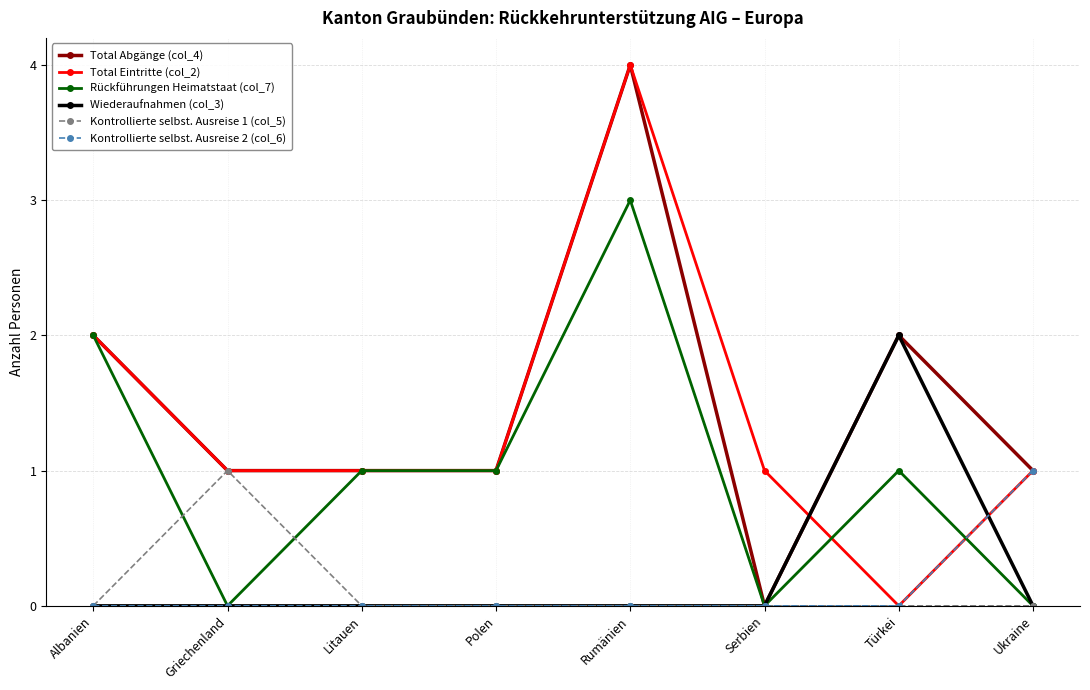

How many series are shown in this chart?

6